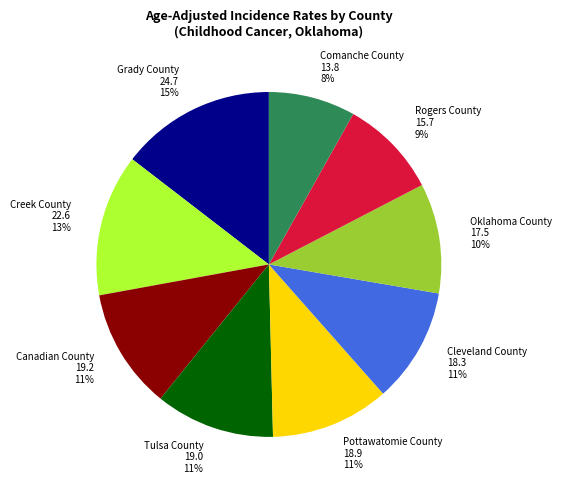

To the nearest percent, what is the difference between the Oklahoma County and Pottawatomie County slice percentages?

1%